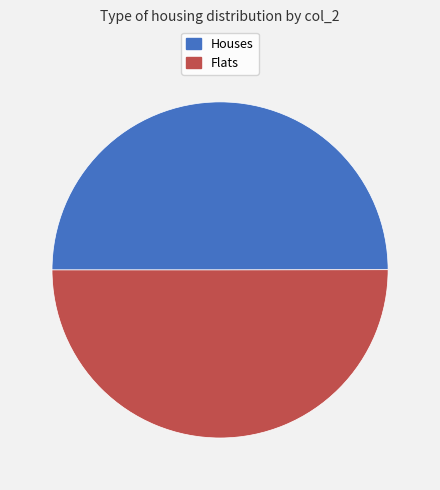

What is the ratio of the value at Flats to the value at Houses?

1.0